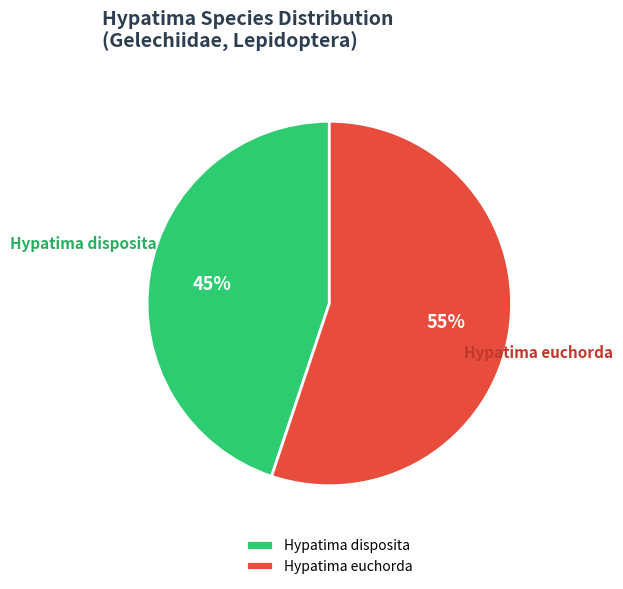

How many segments does this pie chart have?

2